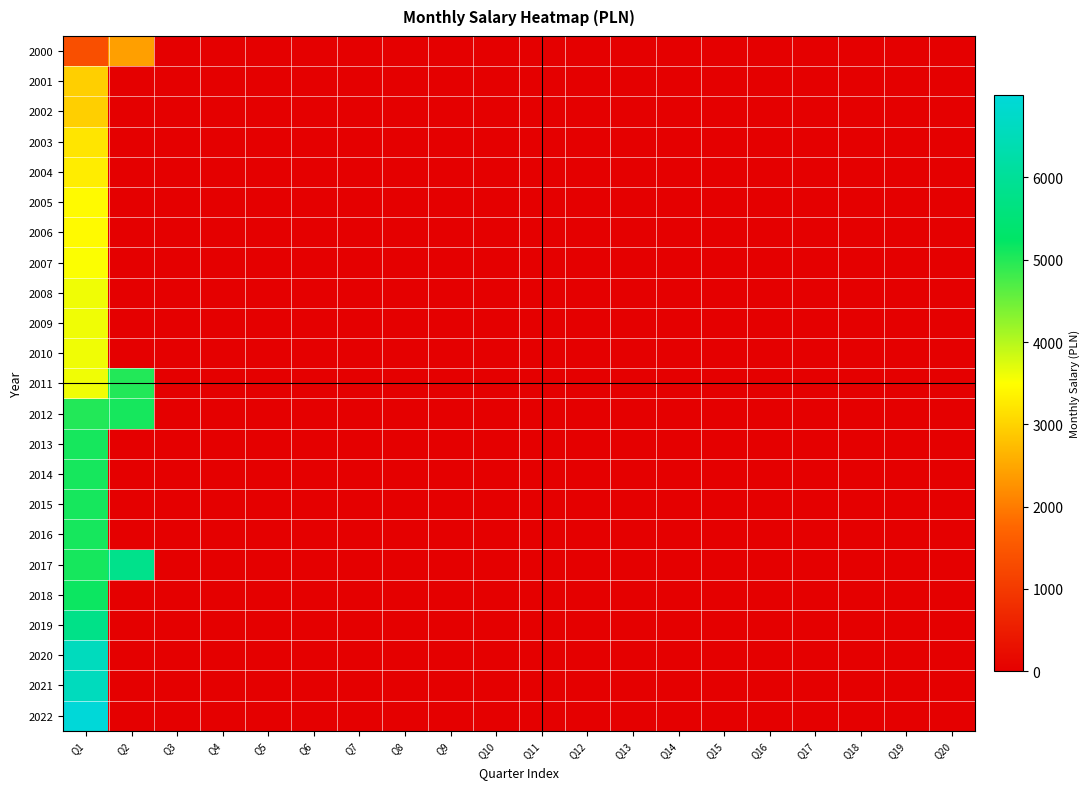

List the series in order of their peak value, highest first.

2022, 2020, 2021, 2017, 2019, 2018, 2012, 2013, 2014, 2015, 2016, 2011, 2008, 2009, 2010, 2007, 2005, 2006, 2004, 2003, 2001, 2002, 2000